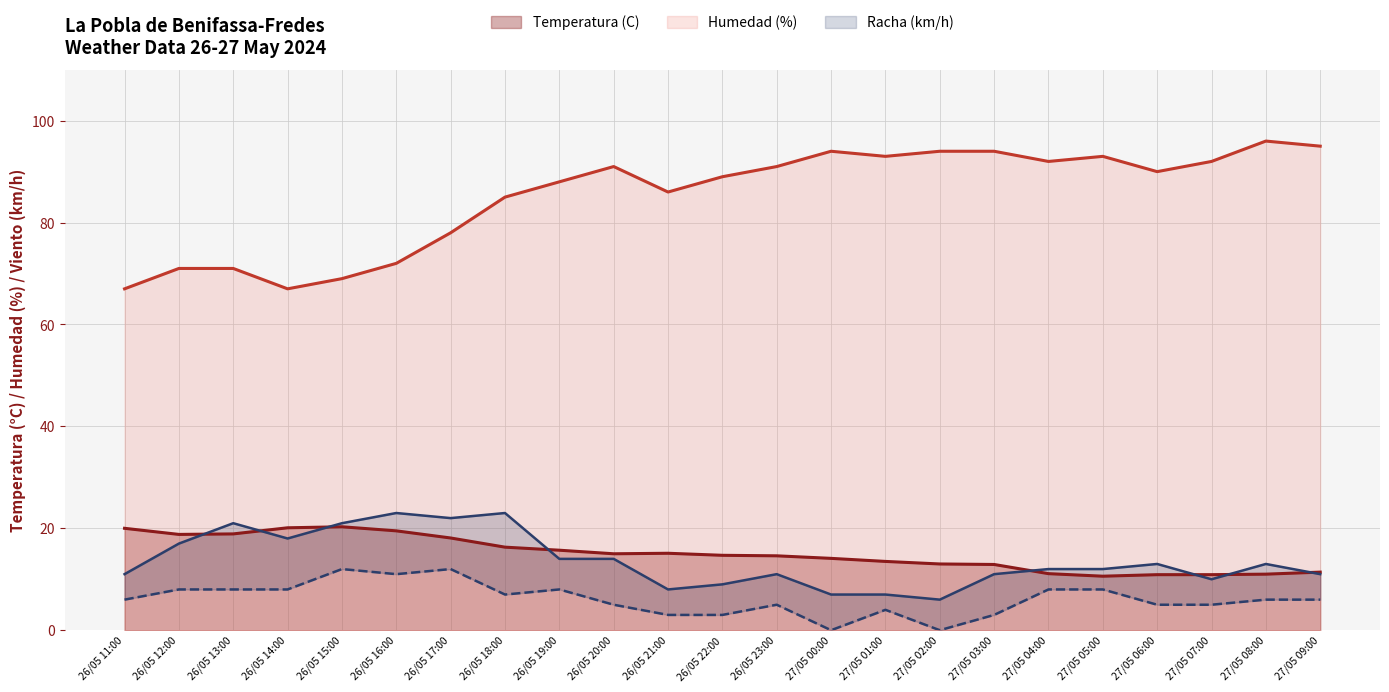

What is the average value of the Humedad (%) series?

85.1